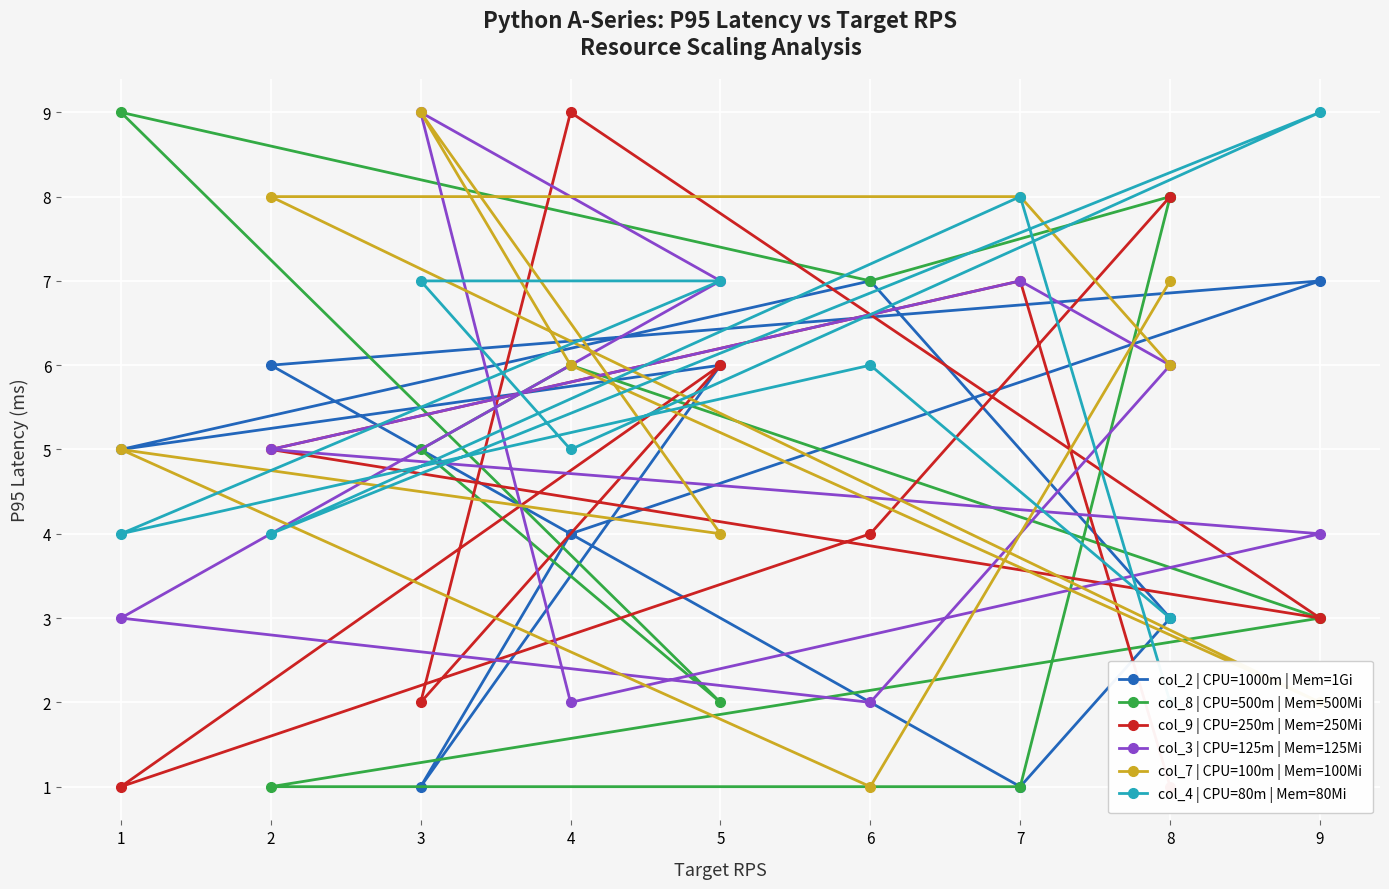

What is the maximum value for col_4 | CPU=80m | Mem=80Mi?

9